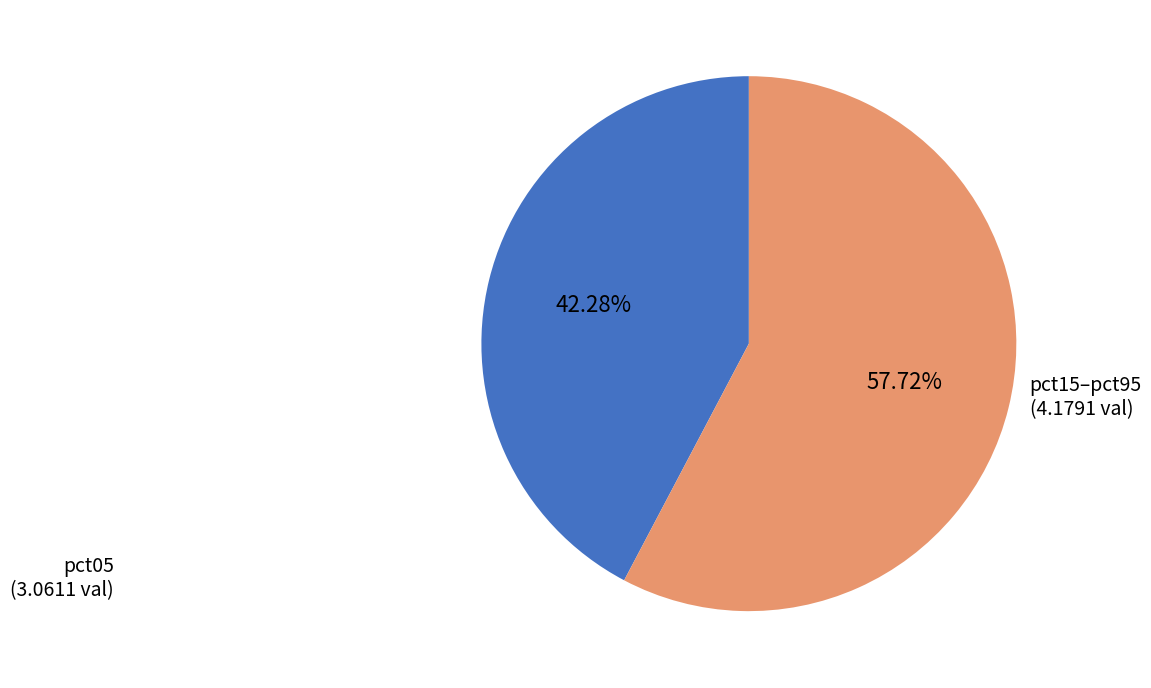

Does any single category account for the majority?

Yes